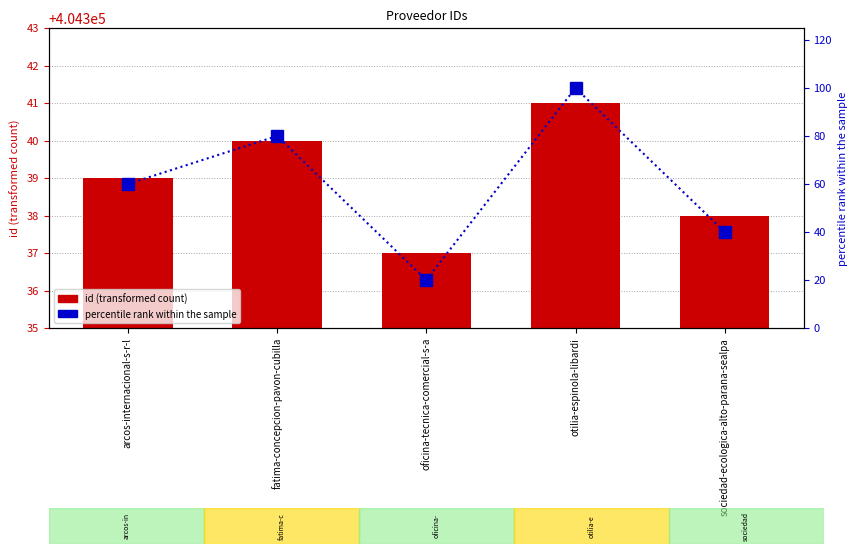

The percentile rank series shows 20 at oficina-tecnica-comercial-s-a. True or false?

True